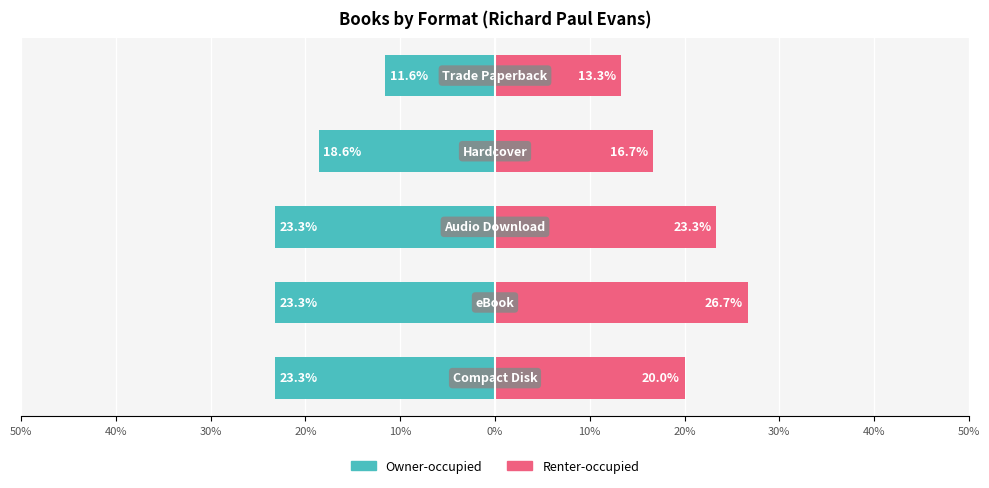

Reading right to left, list all the values displayed in this chart.

Owner-occupied: 10%=-11.6	20%=-18.6	30%=-23.3	40%=-23.3	50%=-23.3
Renter-occupied: 10%=13.3	20%=16.7	30%=23.3	40%=26.7	50%=20.0